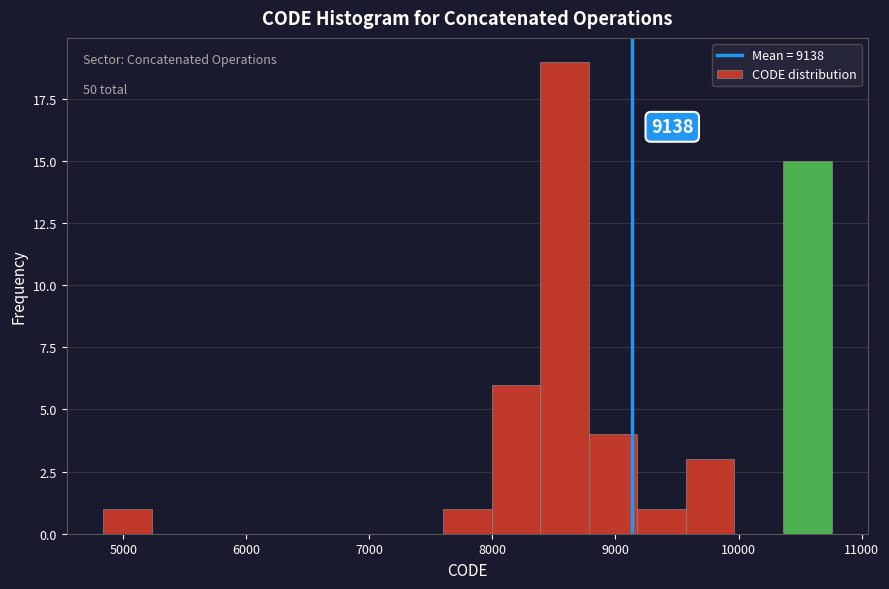

Around what value on the x-axis is the tallest bar? Give the approximate position of its centre, as read against the axis.

8600